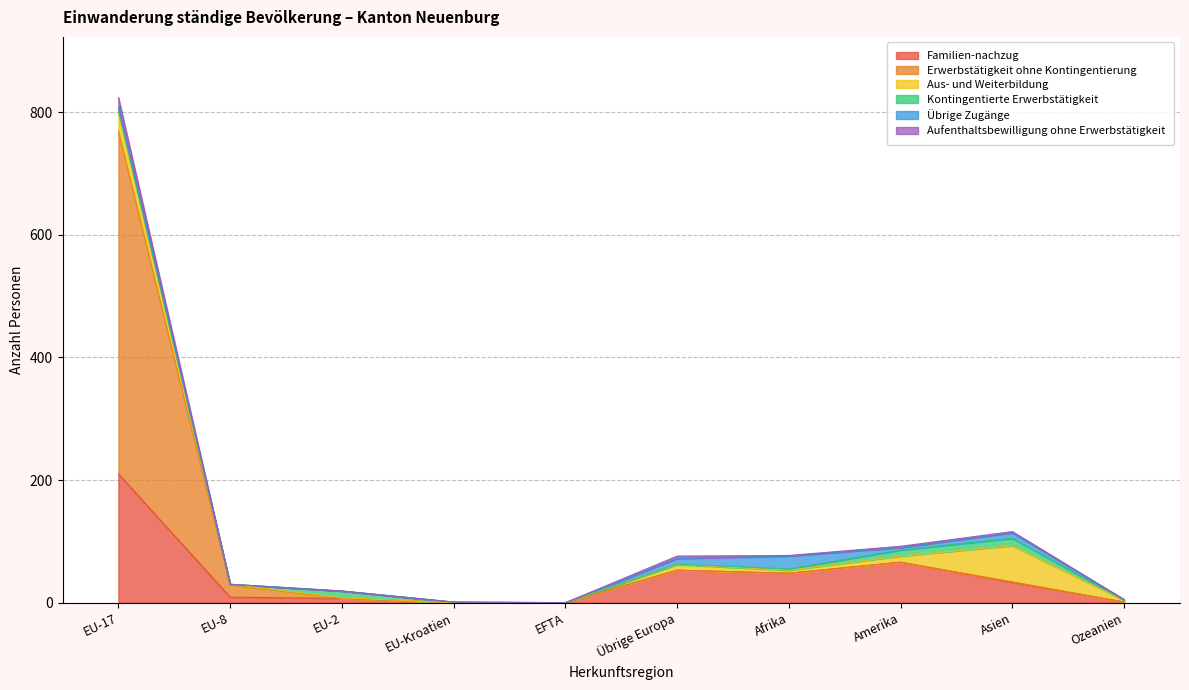

The Familien-nachzug series shows 0 at EFTA. True or false?

True